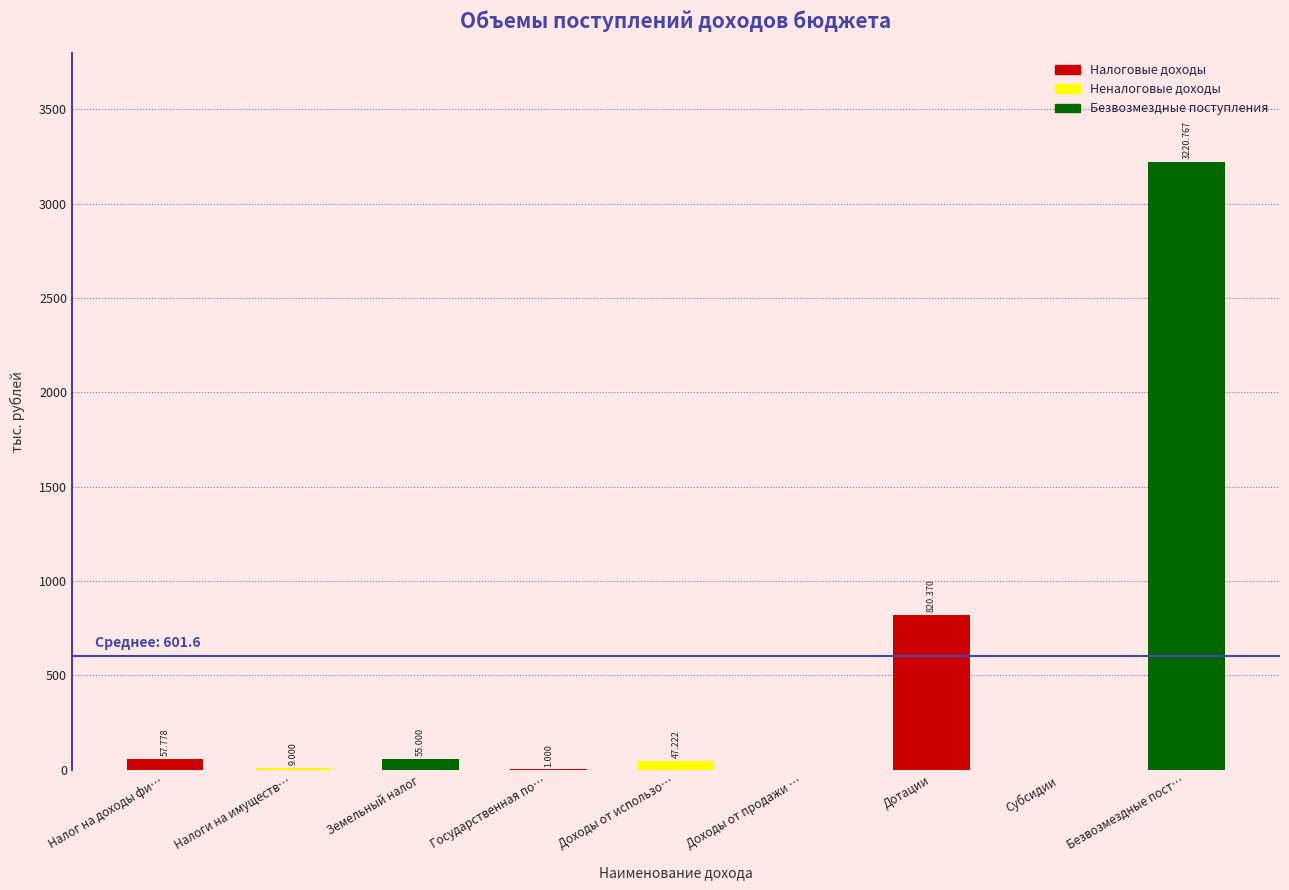

At which label does the data first exceed 47?

Налог на доходы фи…